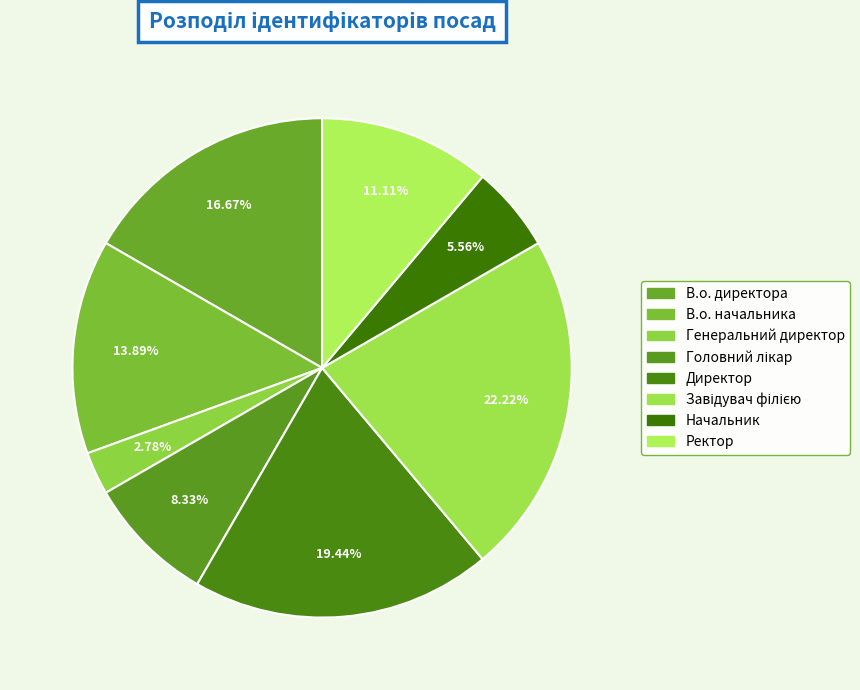

Rank the categories by value from lowest to highest.

Генеральний директор, Начальник, Головний лікар, Ректор, В.о. начальника, В.о. директора, Директор, Завідувач філією